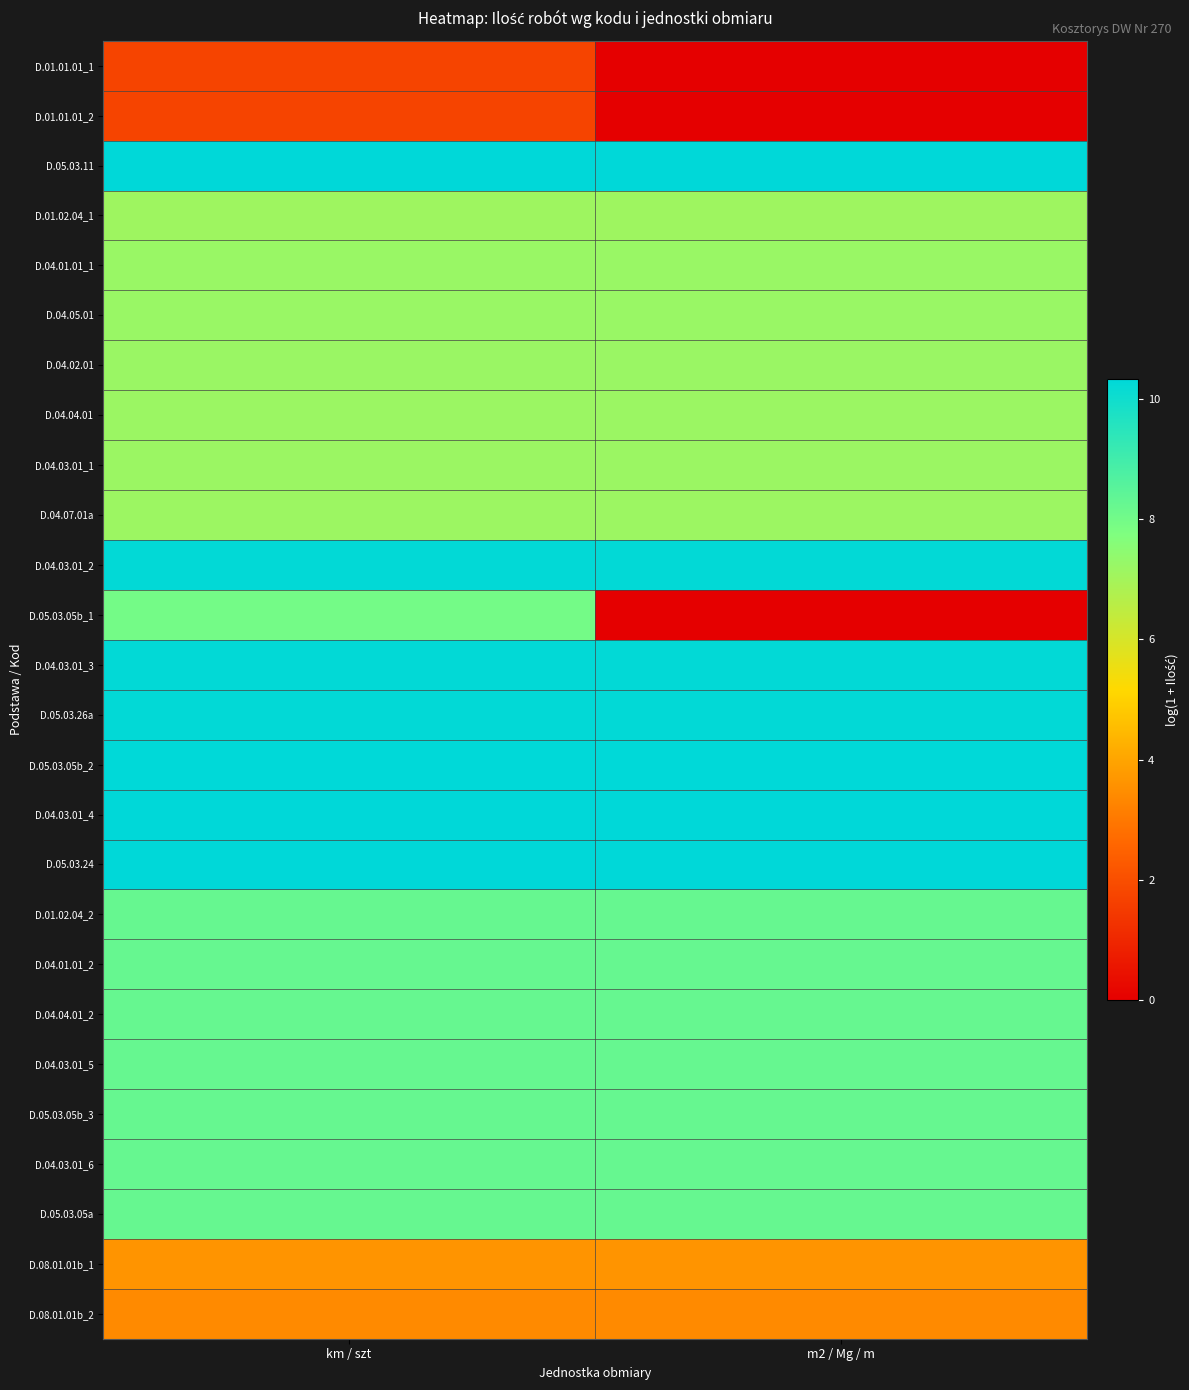

Between m2 / Mg / m and km / szt, which is larger?

km / szt